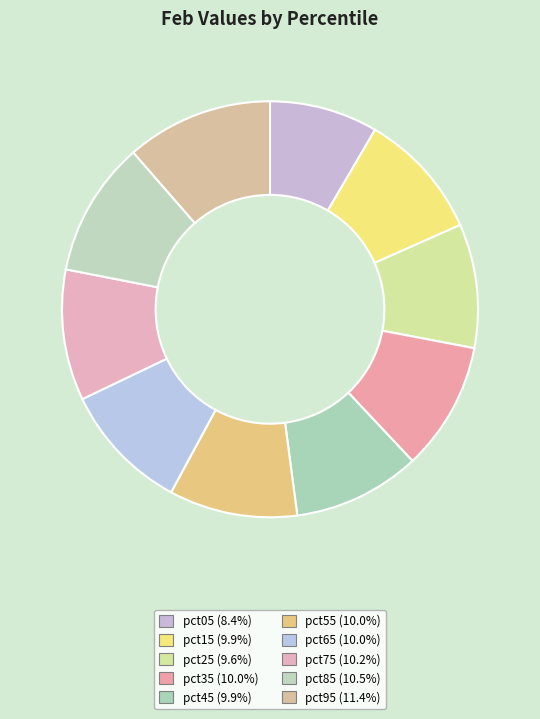

To the nearest percent, what portion does pct65 represent?

10%